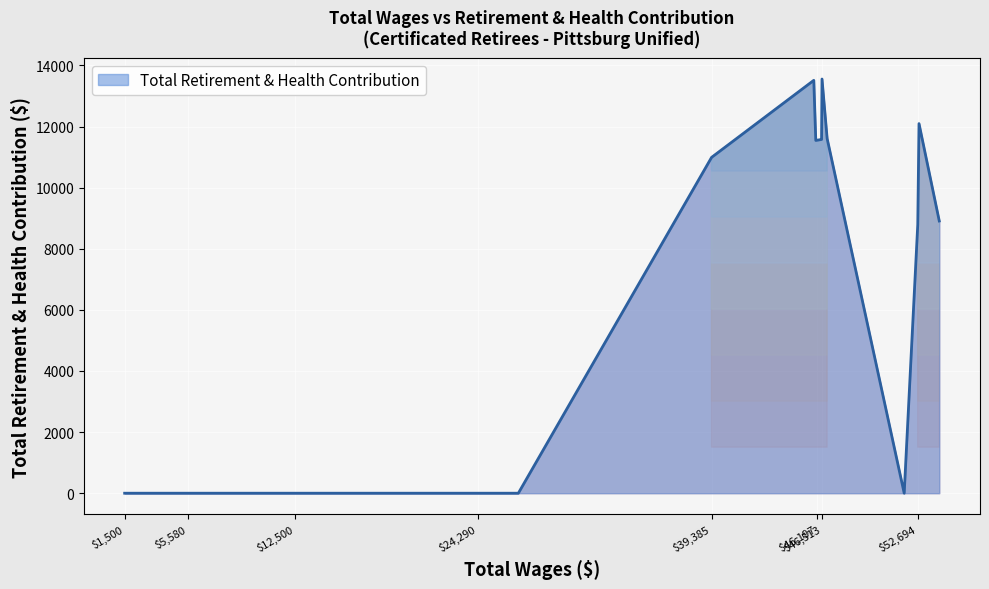

What is the greatest value displayed?

13554